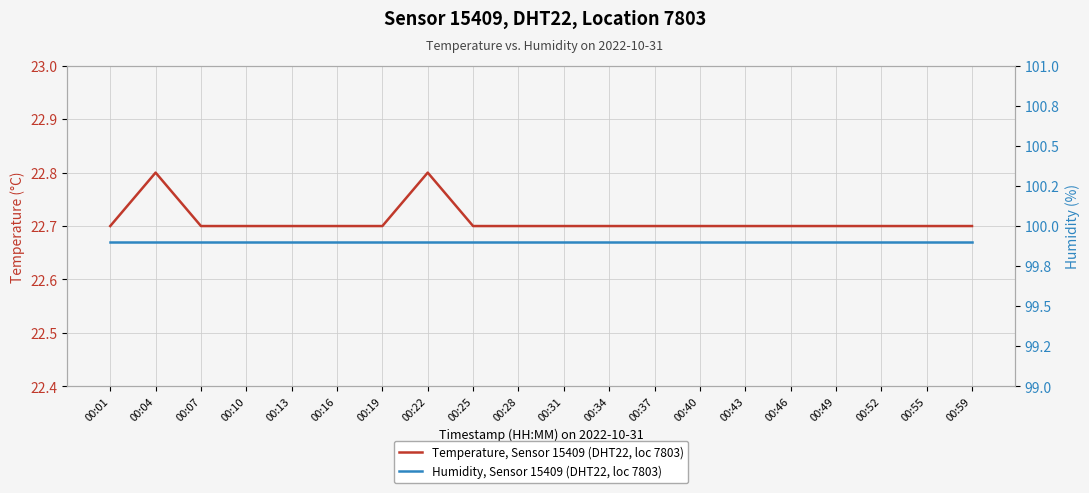

What is the average value of the Temperature, Sensor 15409 (DHT22, loc 7803) series?

22.7